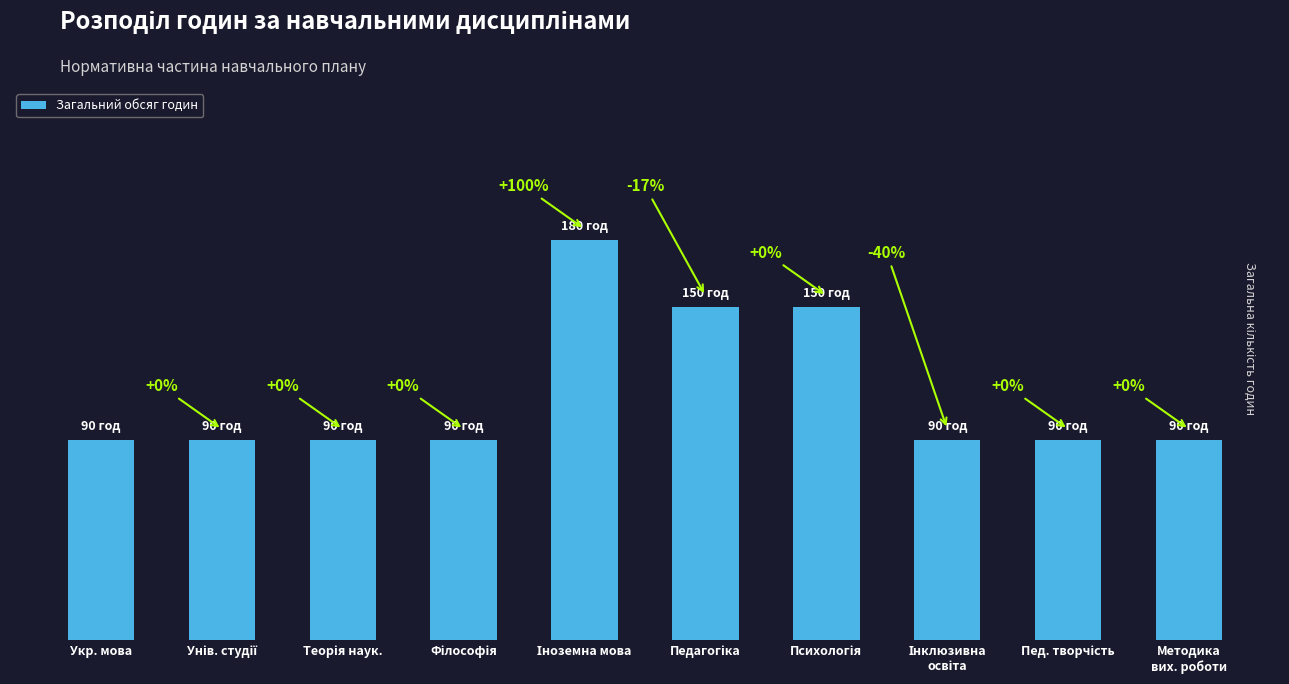

What is the difference between the second highest and second lowest values?

60